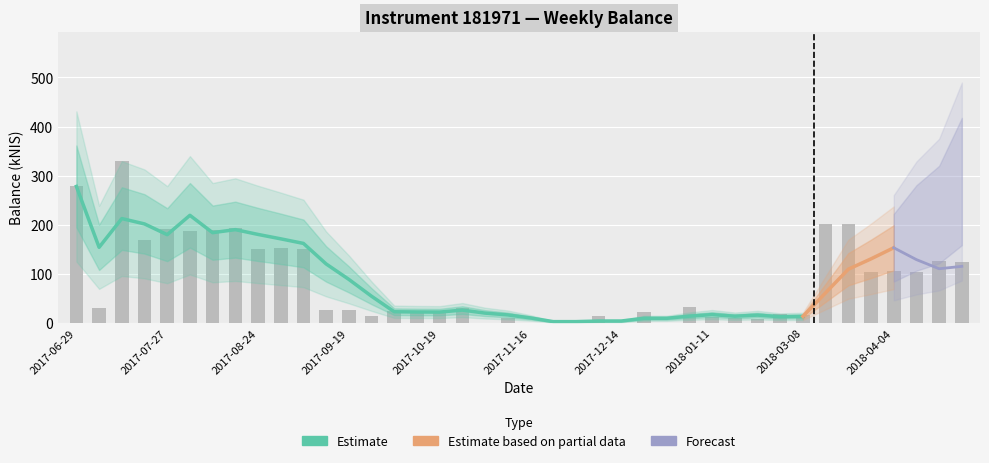

What is the sum of the values at 2018-04-26 and 2017-12-14?

123.1